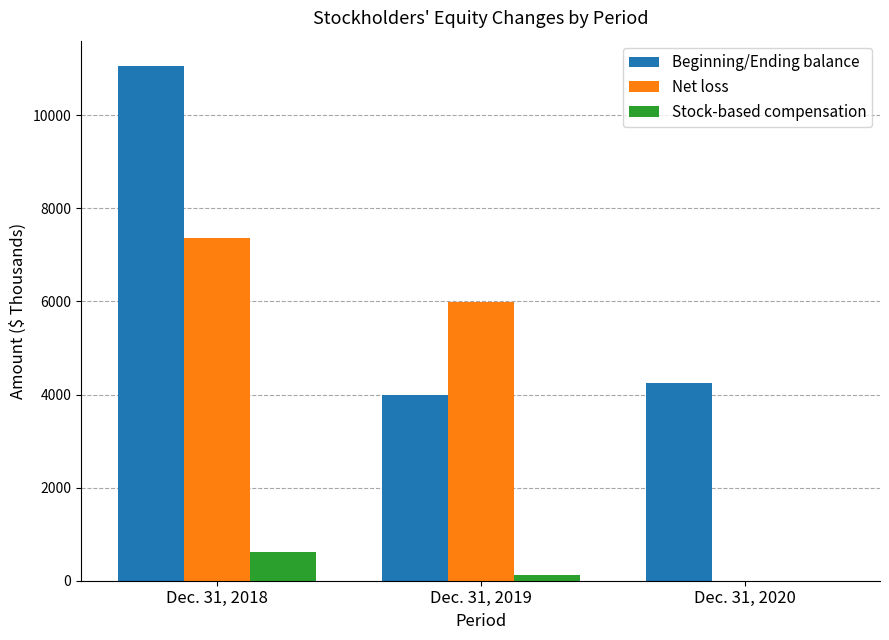

Where is Beginning/Ending balance nearest to the value 7524?

Dec. 31, 2020